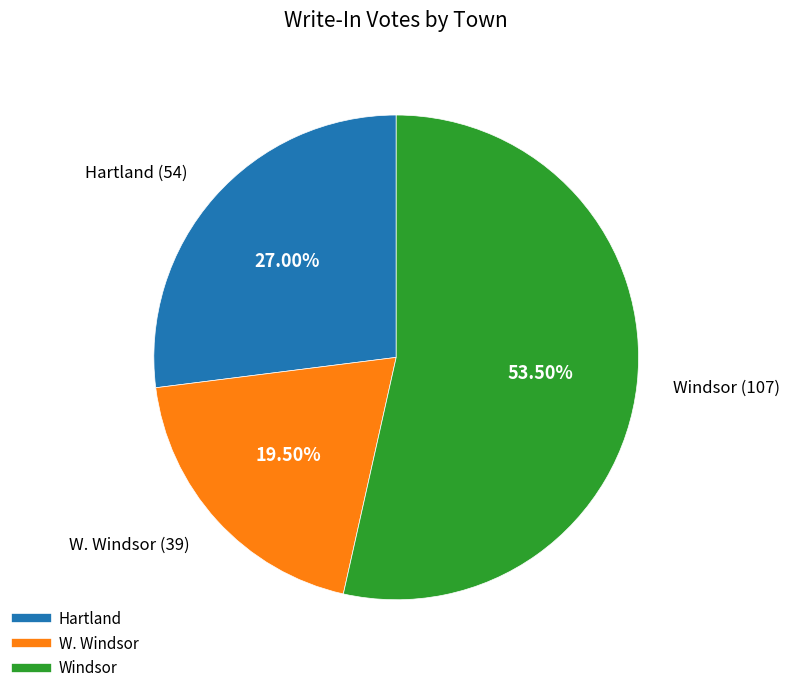

To the nearest percent, what percentage of the pie is Hartland?

27%